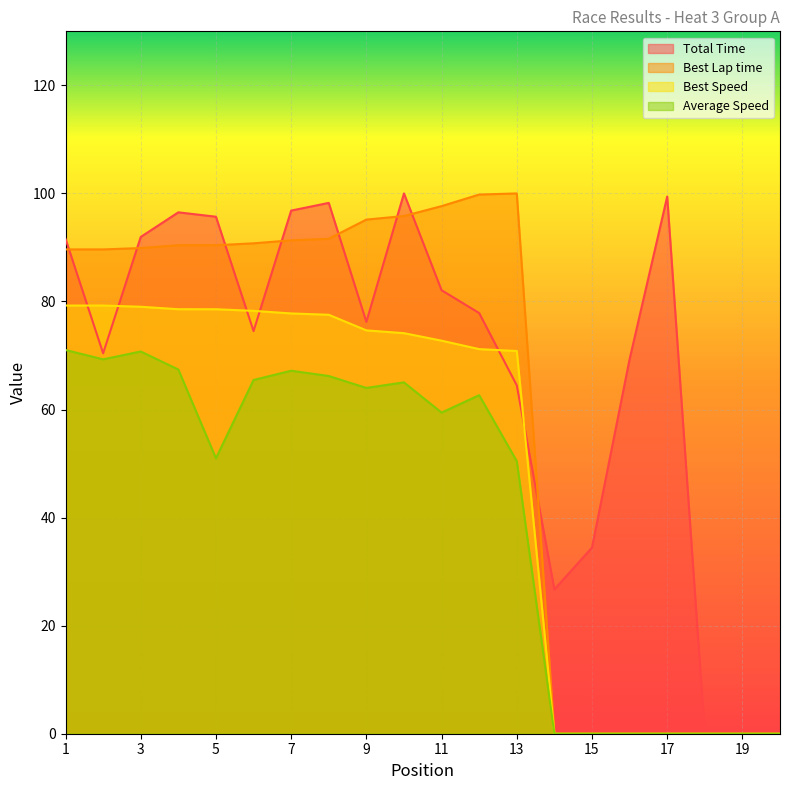

Does the chart display data point markers on the line(s)?

No